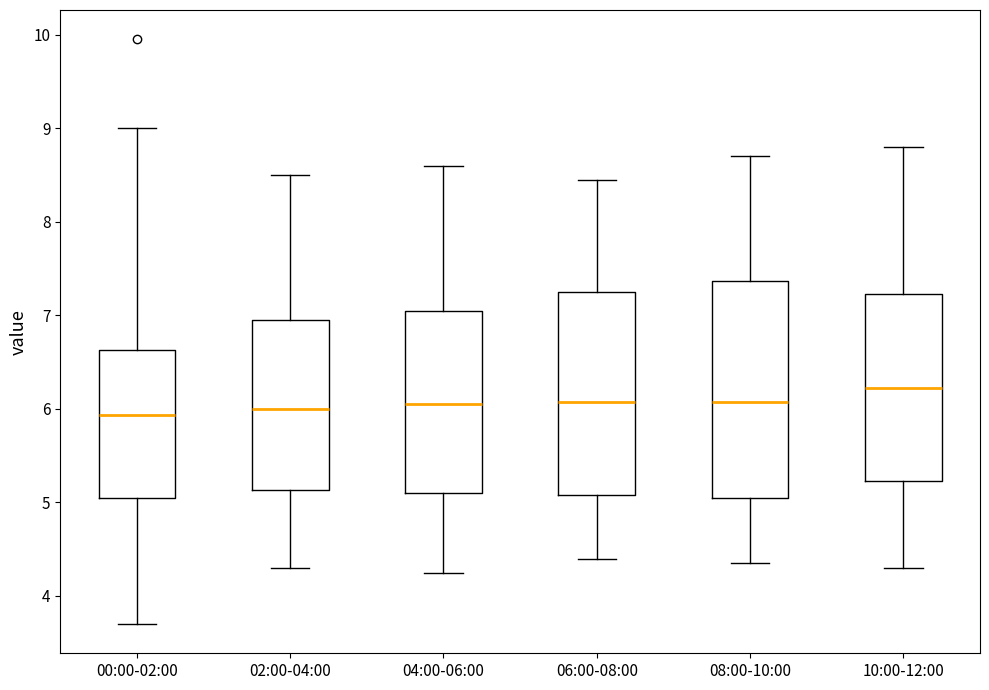

Which box has the highest median line?

10:00-12:00